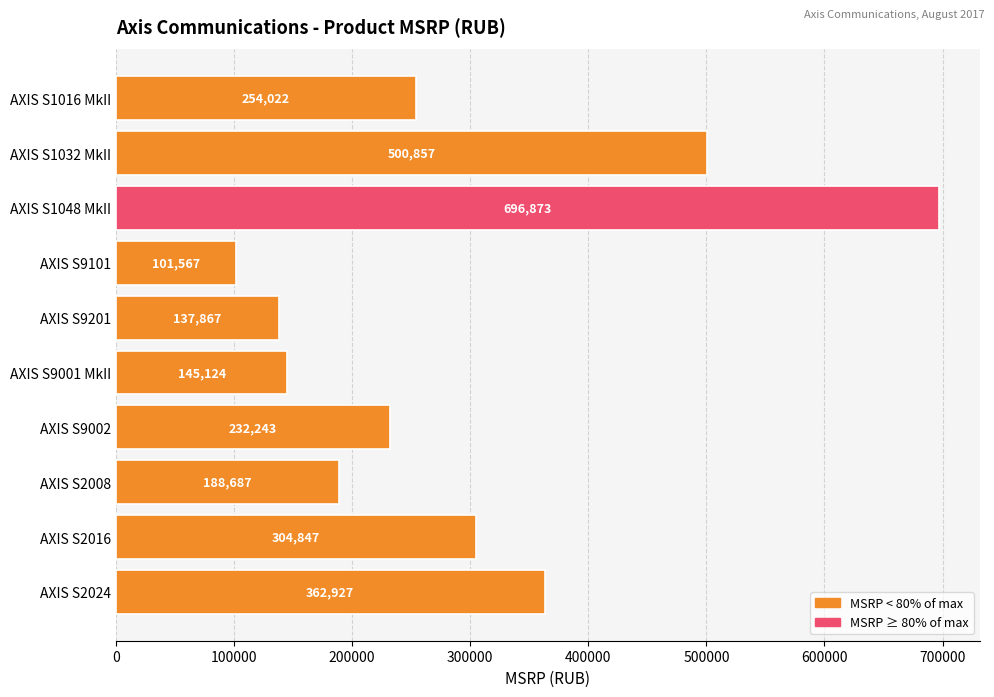

What is the maximum value shown in the chart?

696873